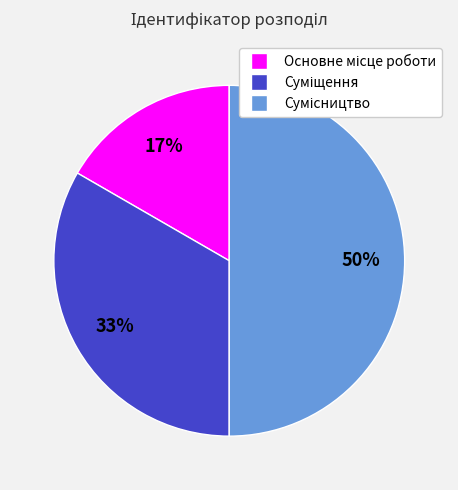

To the nearest percent, what is the difference between the largest and smallest slice percentages?

33%